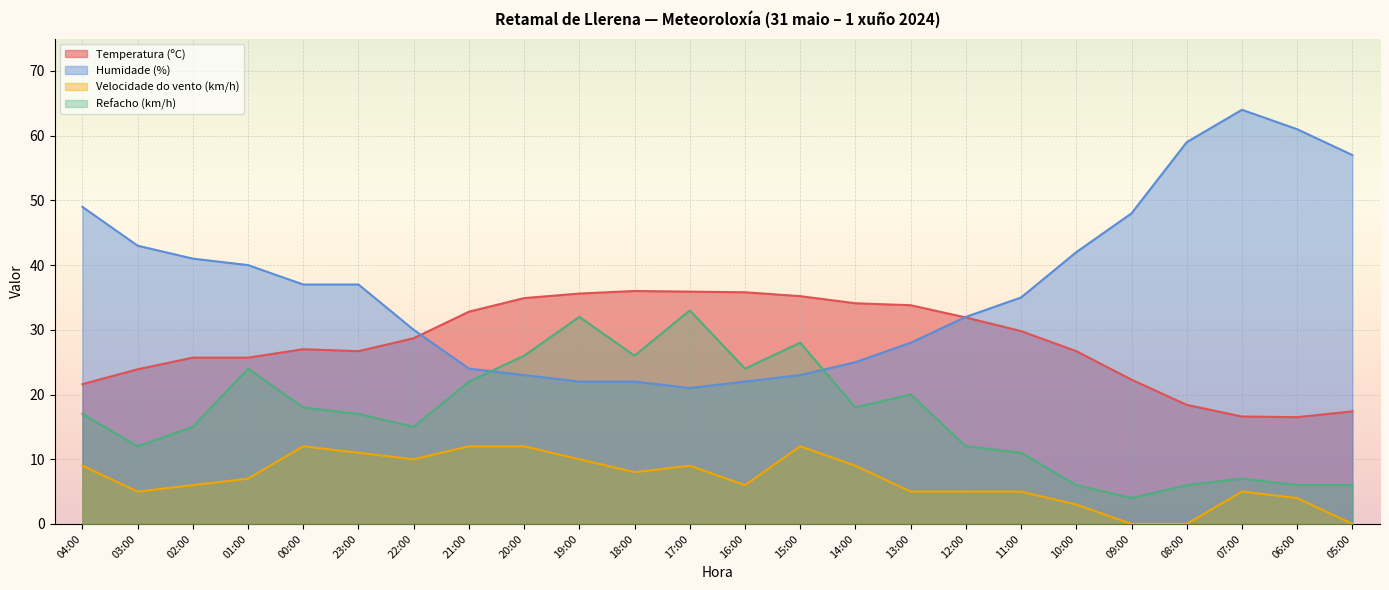

What is the total value across all series at 17:00?

98.9